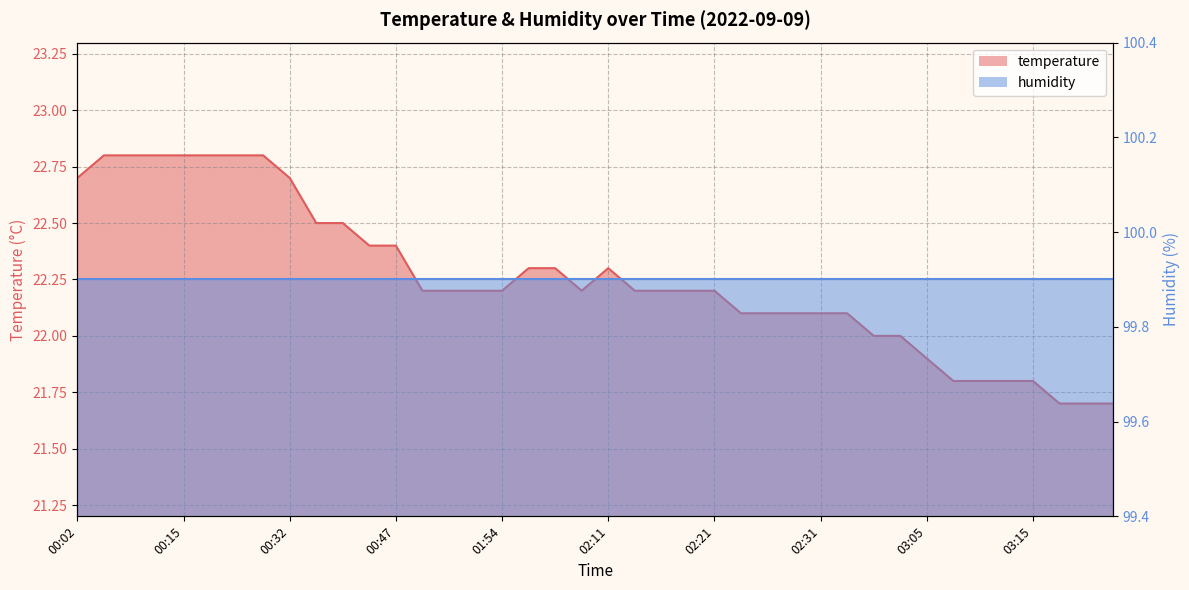

What is the greatest value displayed?

22.8